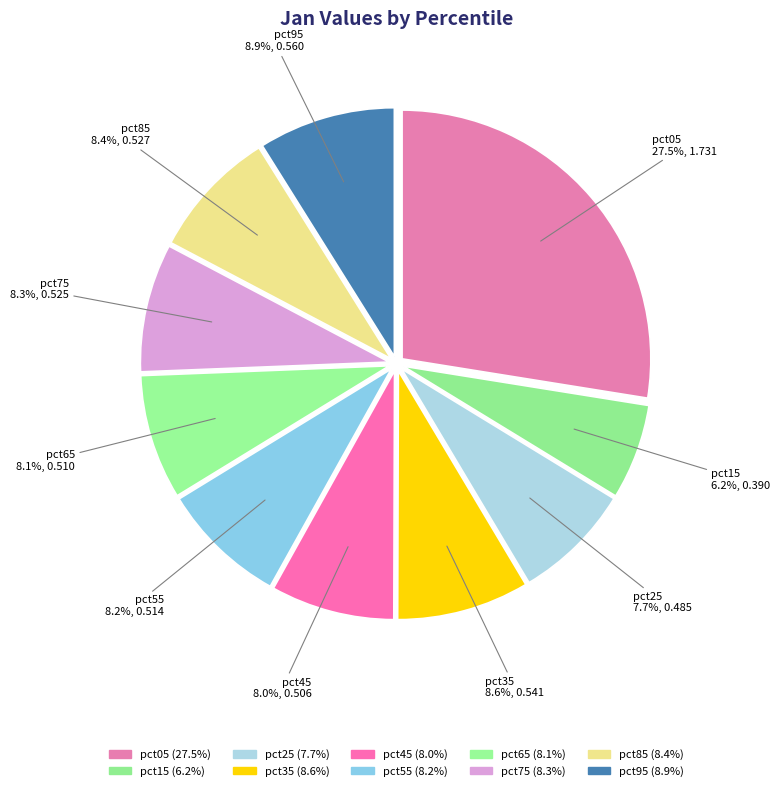

How many segments does this pie chart have?

10